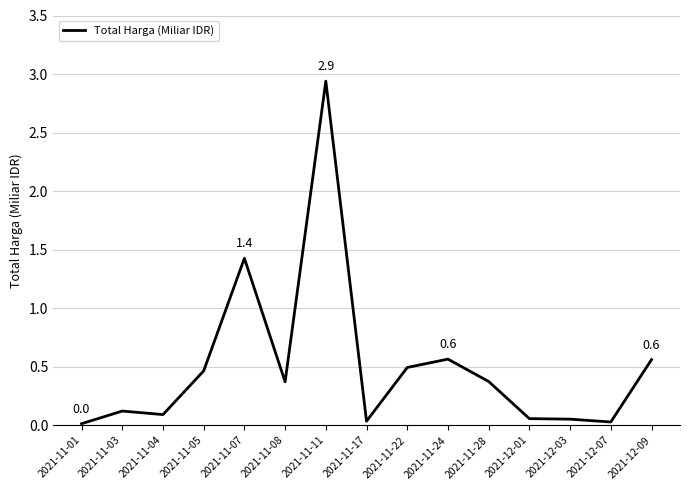

True or false: the data shows 0.4 at 2021-11-28.

True